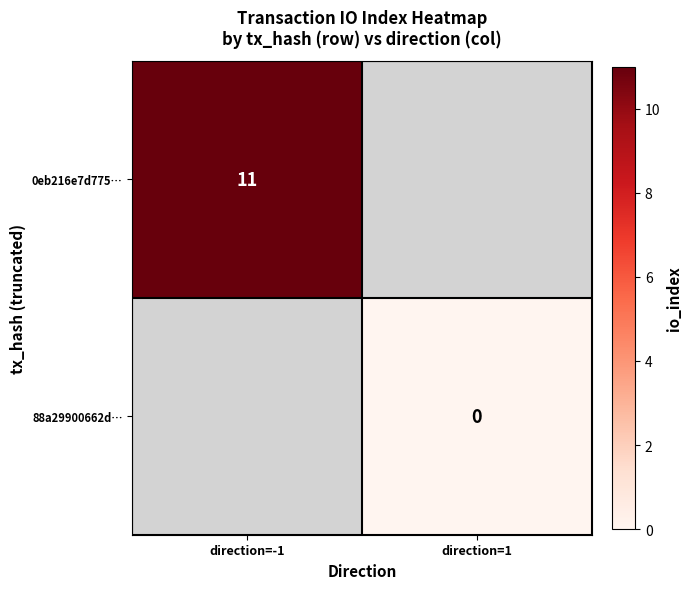

Between direction=1 and direction=-1, which is larger?

direction=-1